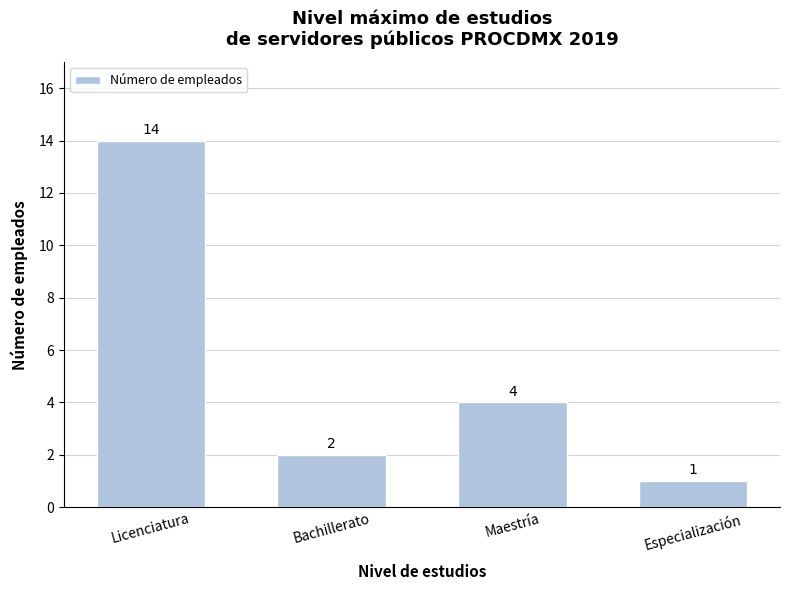

What position from the right is Bachillerato?

3